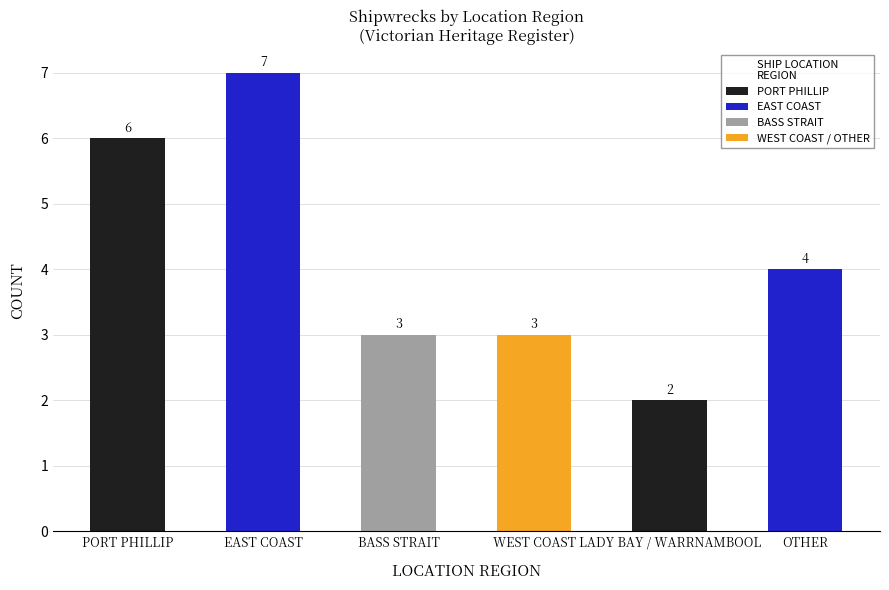

What is the change in value from PORT PHILLIP to LADY BAY / WARRNAMBOOL?

-4